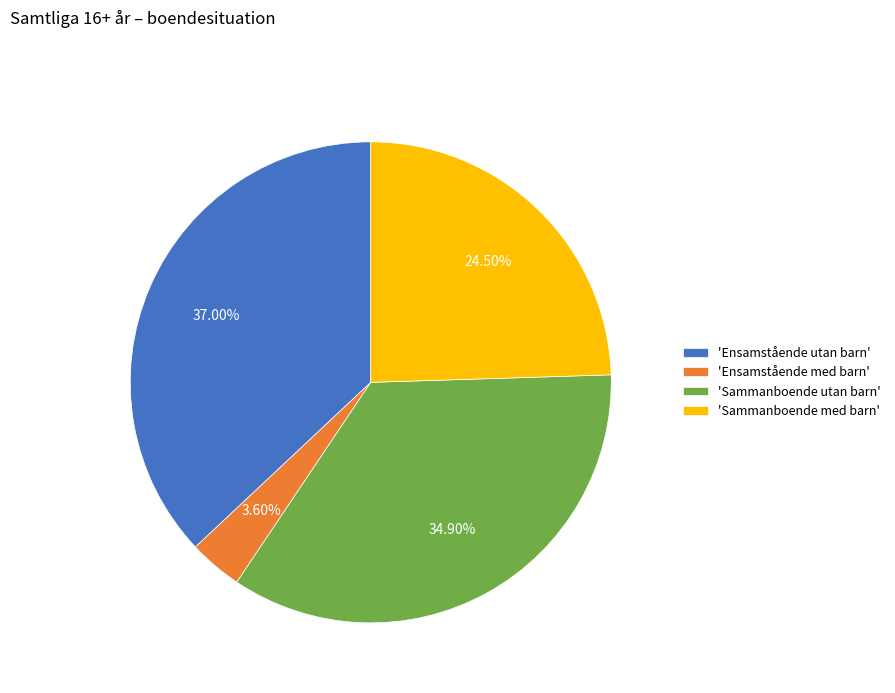

Which slice is the largest?

'Ensamstående utan barn'